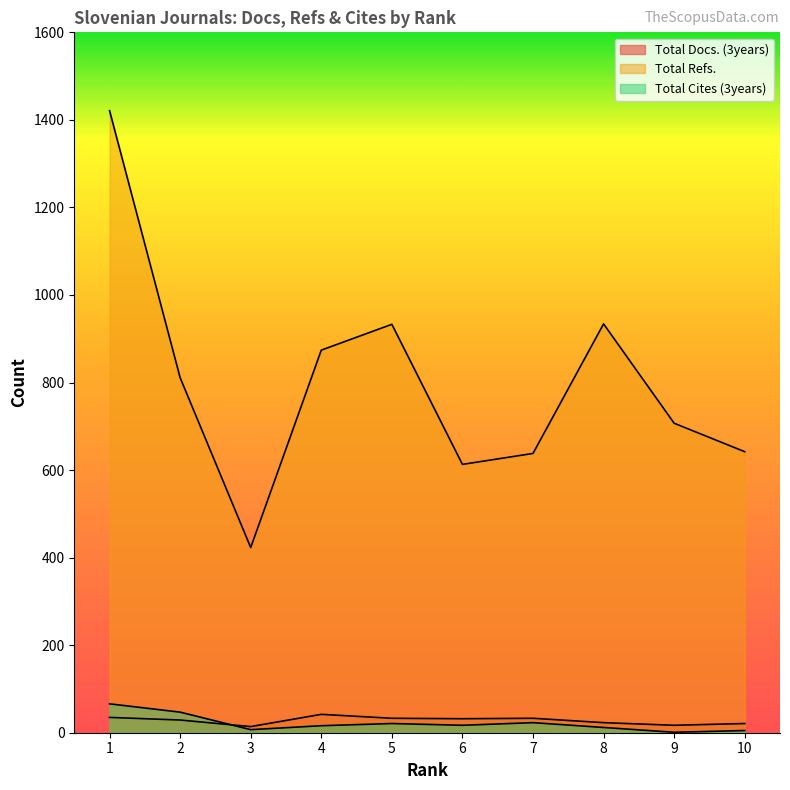

Which series has the largest total across all categories?

Total Refs.